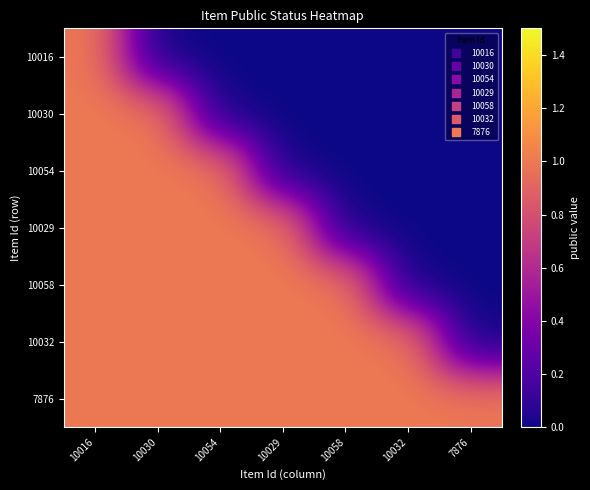

What is the total value across all series at 10054?

5